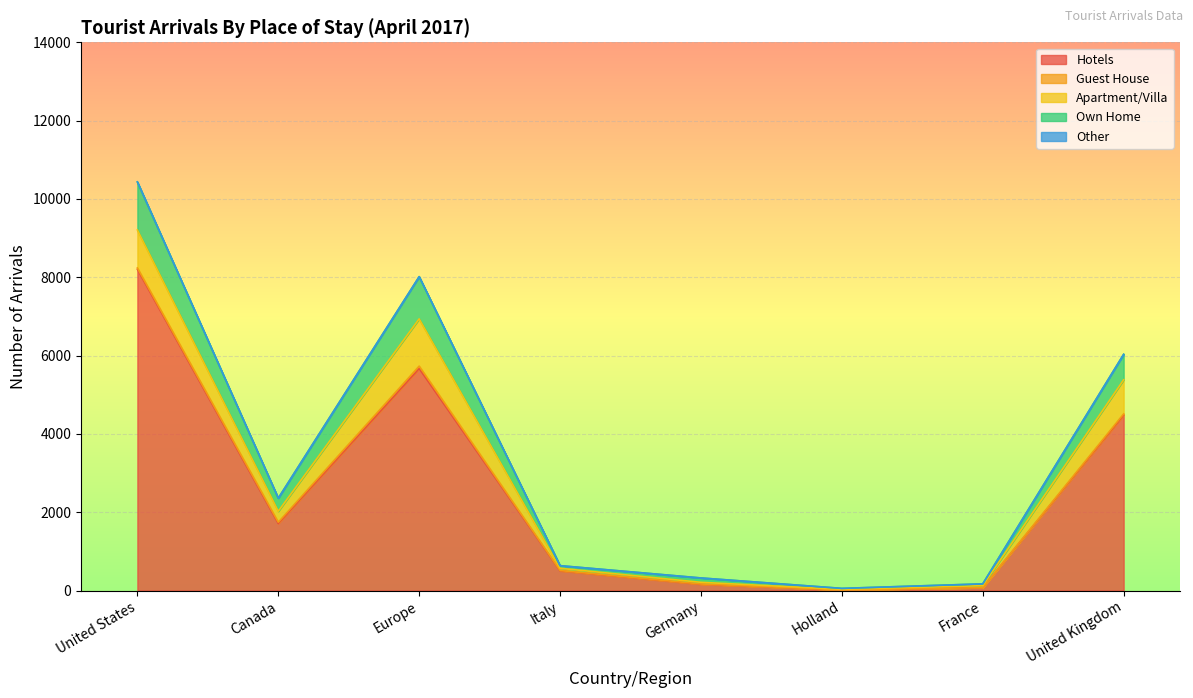

True or false: Guest House has a value of 2 at France.

False